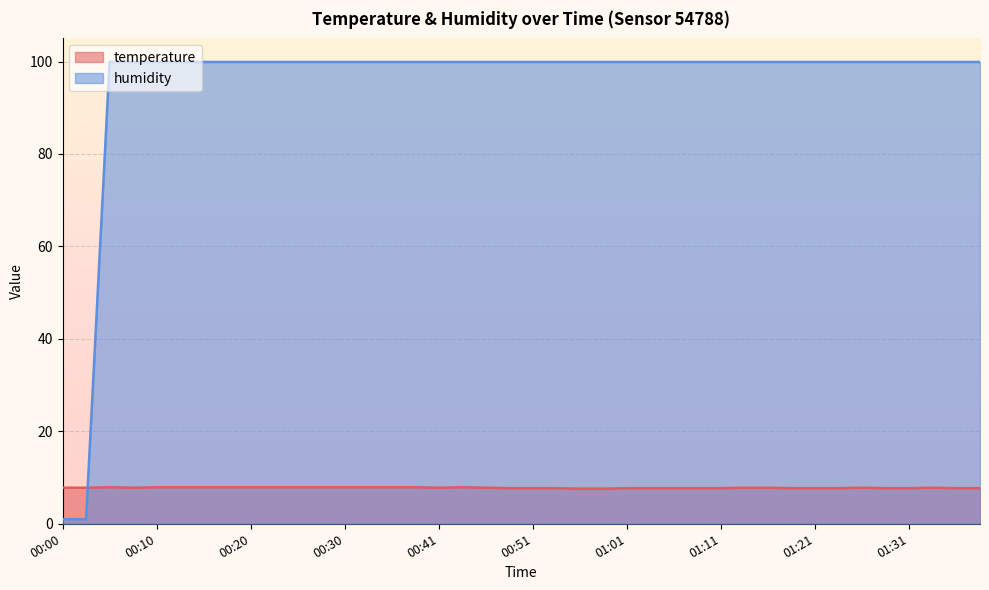

Which category has the highest value across all series?

00:05